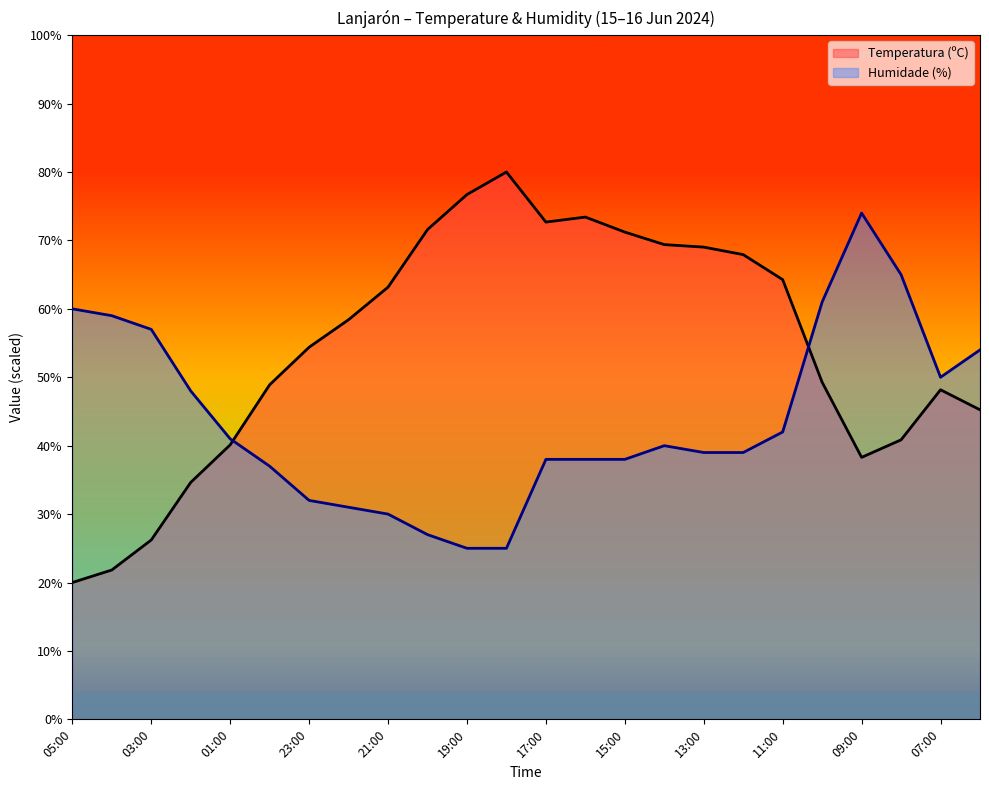

Which series changed the most between 03:00 and 11:00?

Temperatura (ºC)